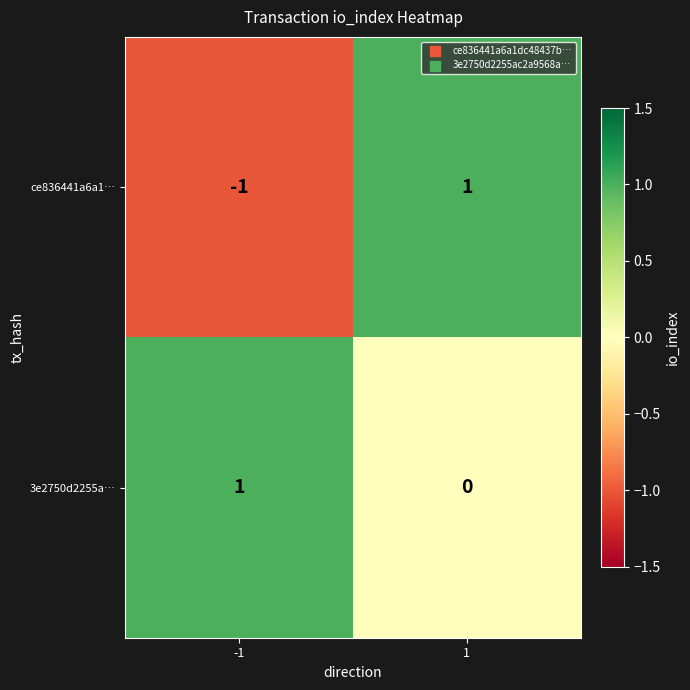

At which category is the sum across all series the highest?

1